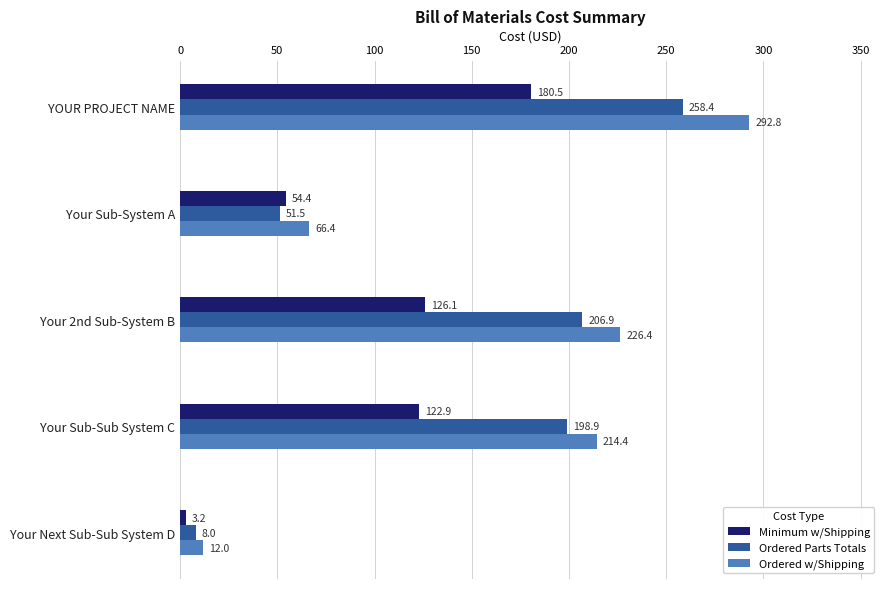

What is the spread (max minus min) of values at Your Sub-Sub System C?

91.5